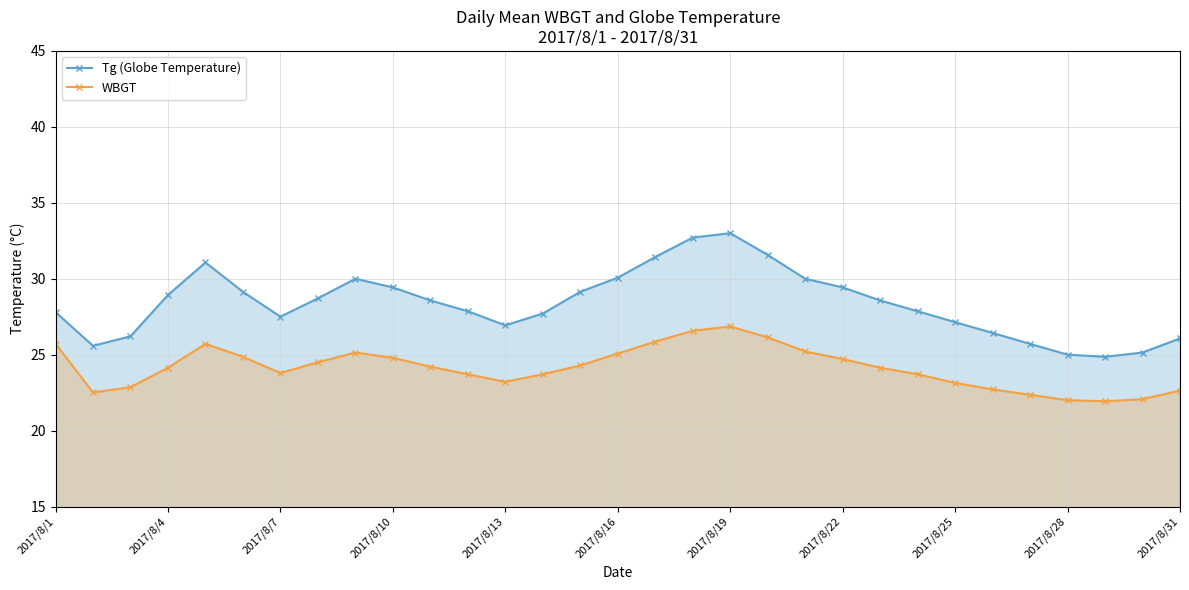

How many lines are shown in the chart?

2